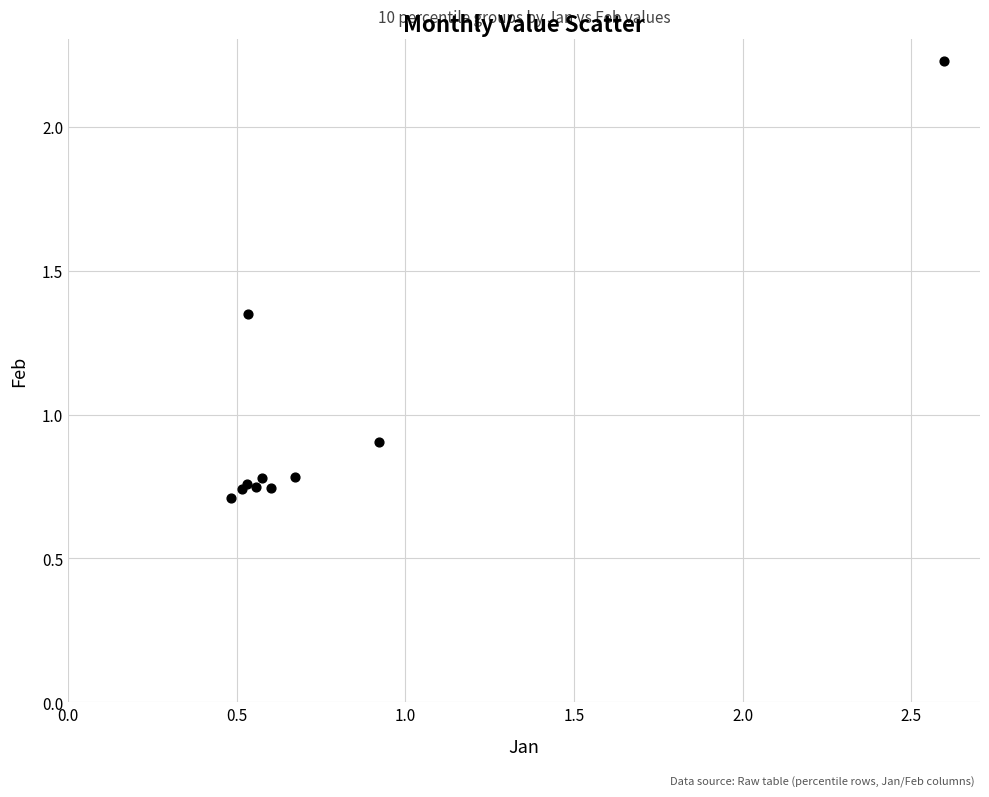

What Y value in the scatter plot is closest to 1?

0.9